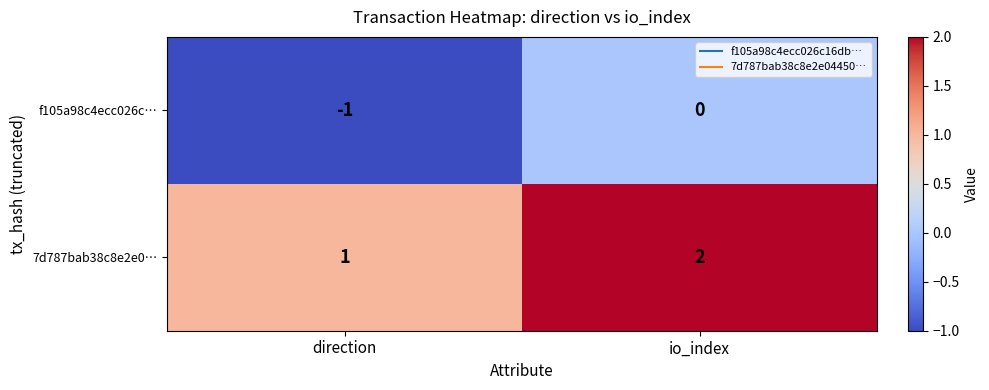

At direction, list the series in order from largest to smallest.

7d787bab38c8e2e0…, f105a98c4ecc026c…